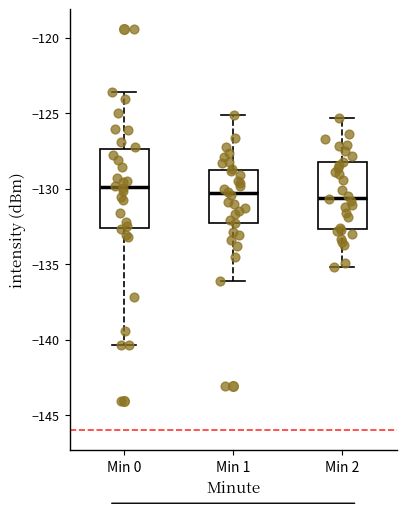

Reading left to right, read every box against the y-axis: the position of its median line, the range the box covers, and the ends of its whiskers. The values are not printed on the chart, so give them approximately, as read against the axis.

Min 0: median -130.0, box -132.5 to -127.5, whiskers -140.5 to -123.5
Min 1: median -130.5, box -132.0 to -128.5, whiskers -136.0 to -125.0
Min 2: median -130.5, box -132.5 to -128.0, whiskers -135.0 to -125.5